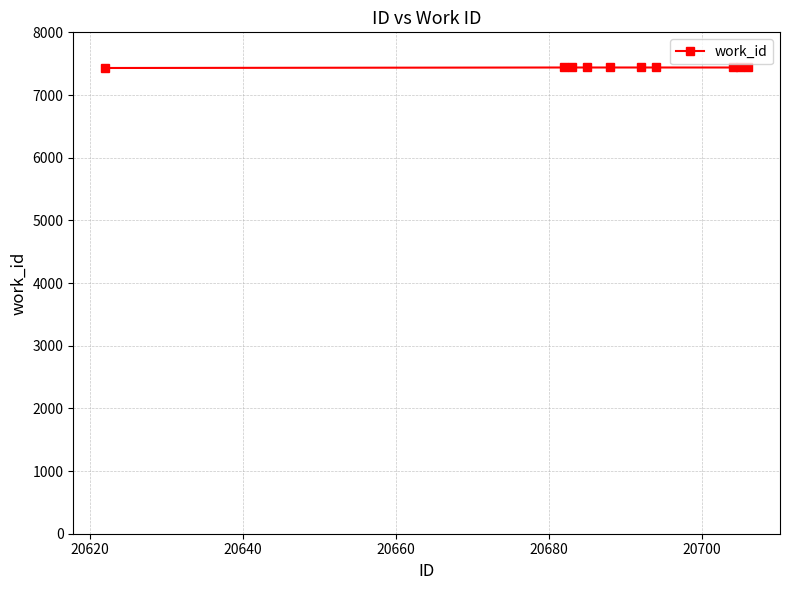

What is the average value?

7438